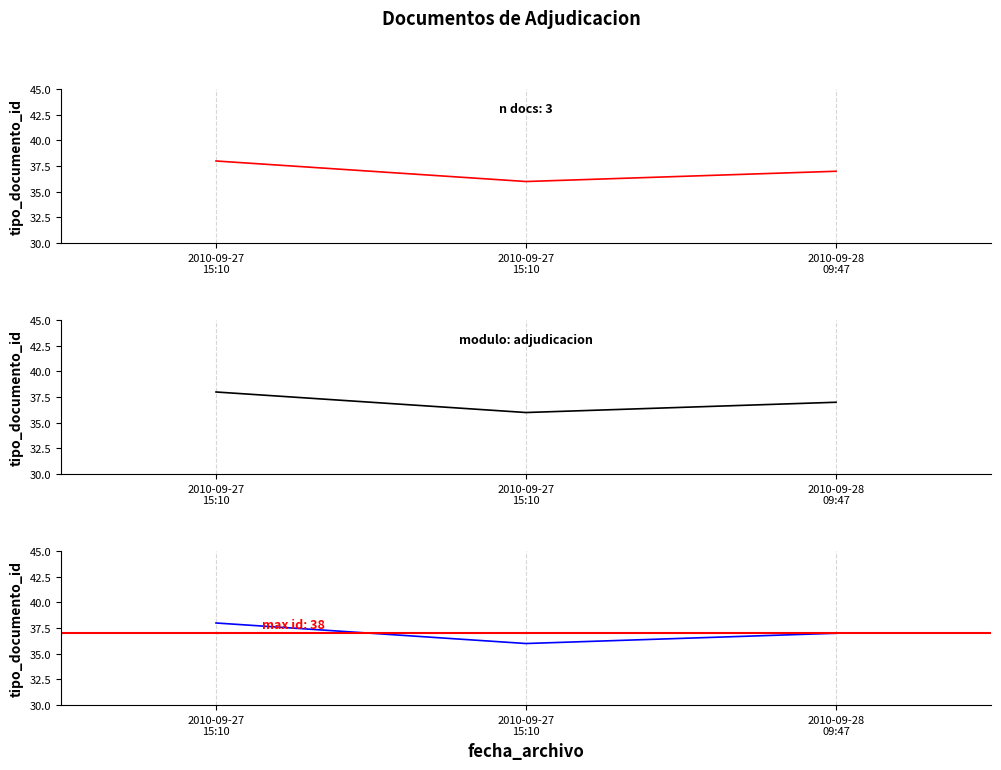

What is the difference between the maximum and second lowest values?

1